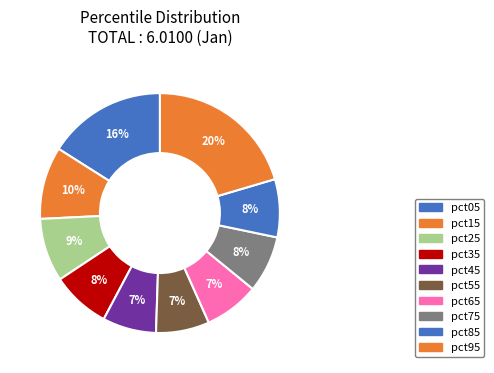

To the nearest percent, what is the difference between the pct05 and pct35 slice percentages?

8%